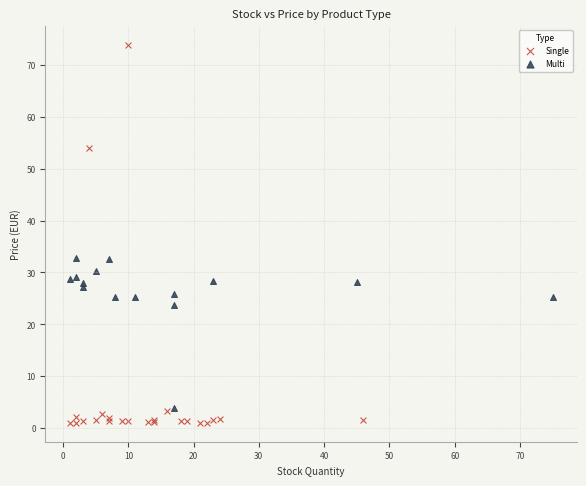

Which series reaches the maximum Y coordinate?

Single